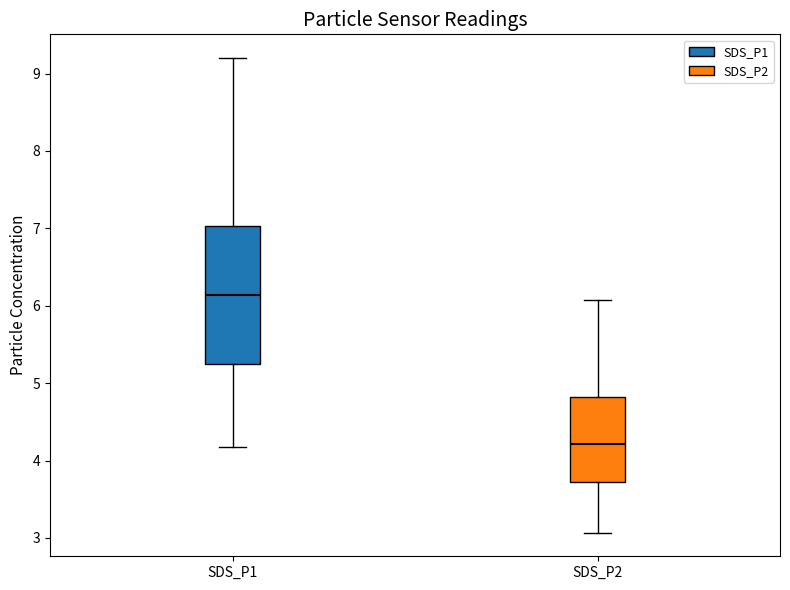

Where does the median line of the box for SDS_P1 sit on the y-axis? The values are not printed on the chart, so give them approximately, as read against the axis.

6.1